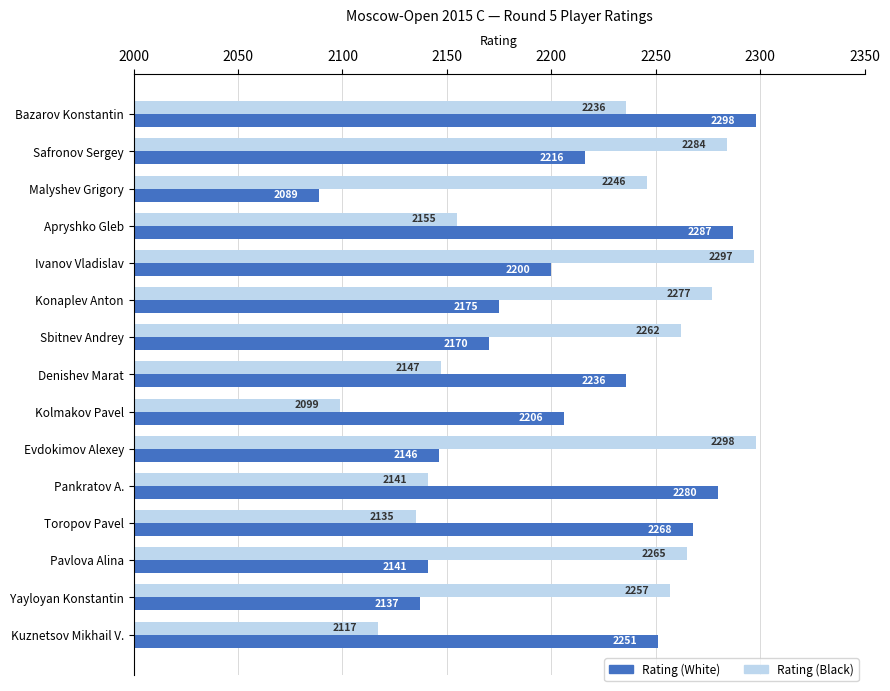

How many data points in Rating (White) are less than 2206?

7